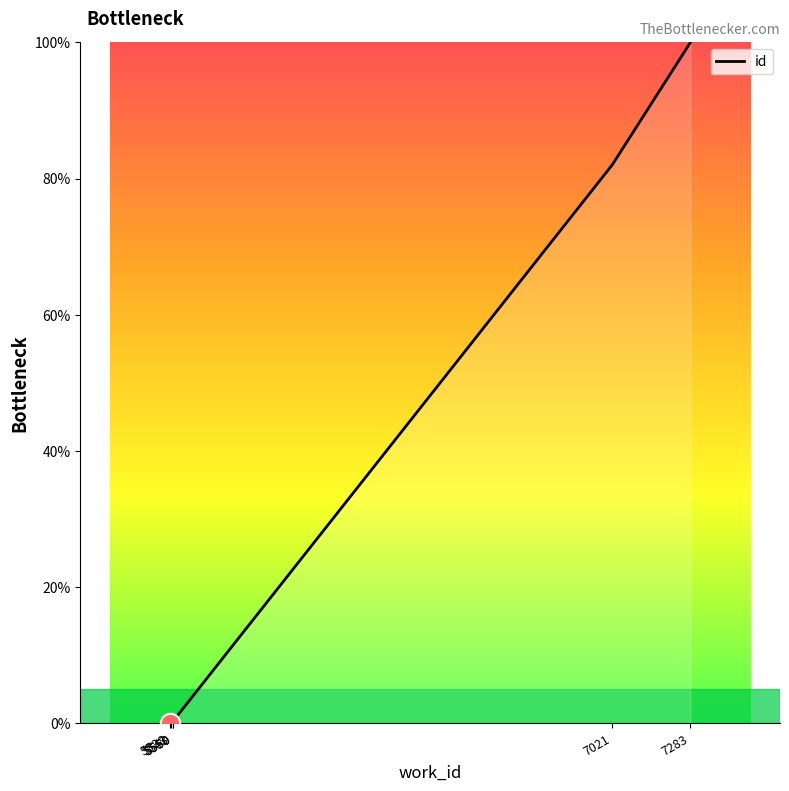

How many values are above zero?

5